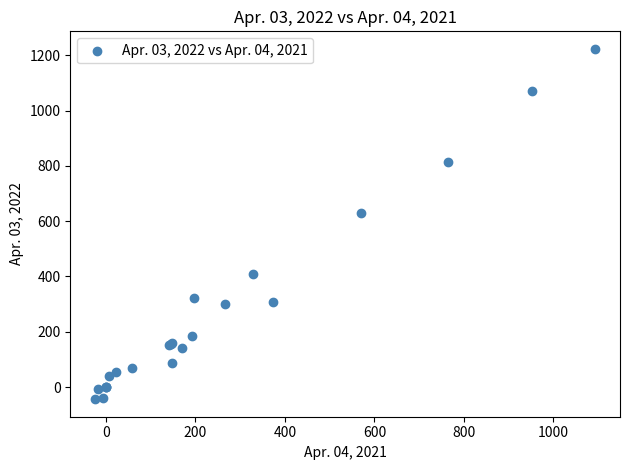

What Y value in the scatter plot is closest to 589?

631.0